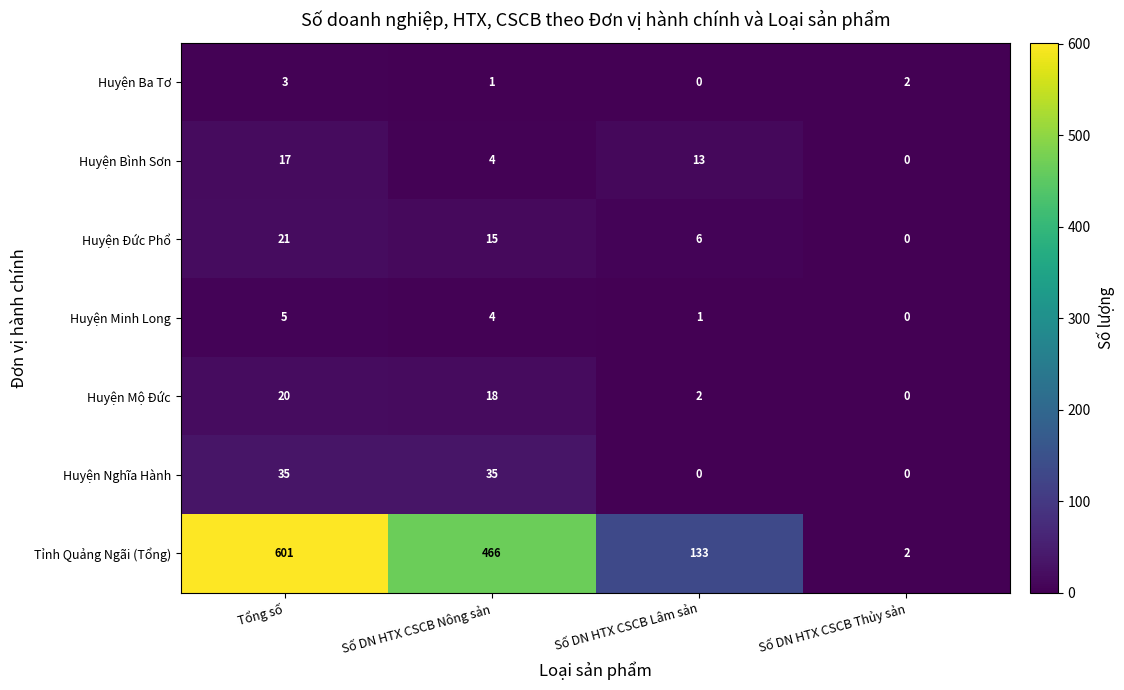

What is the sum of all Huyện Minh Long values?

10